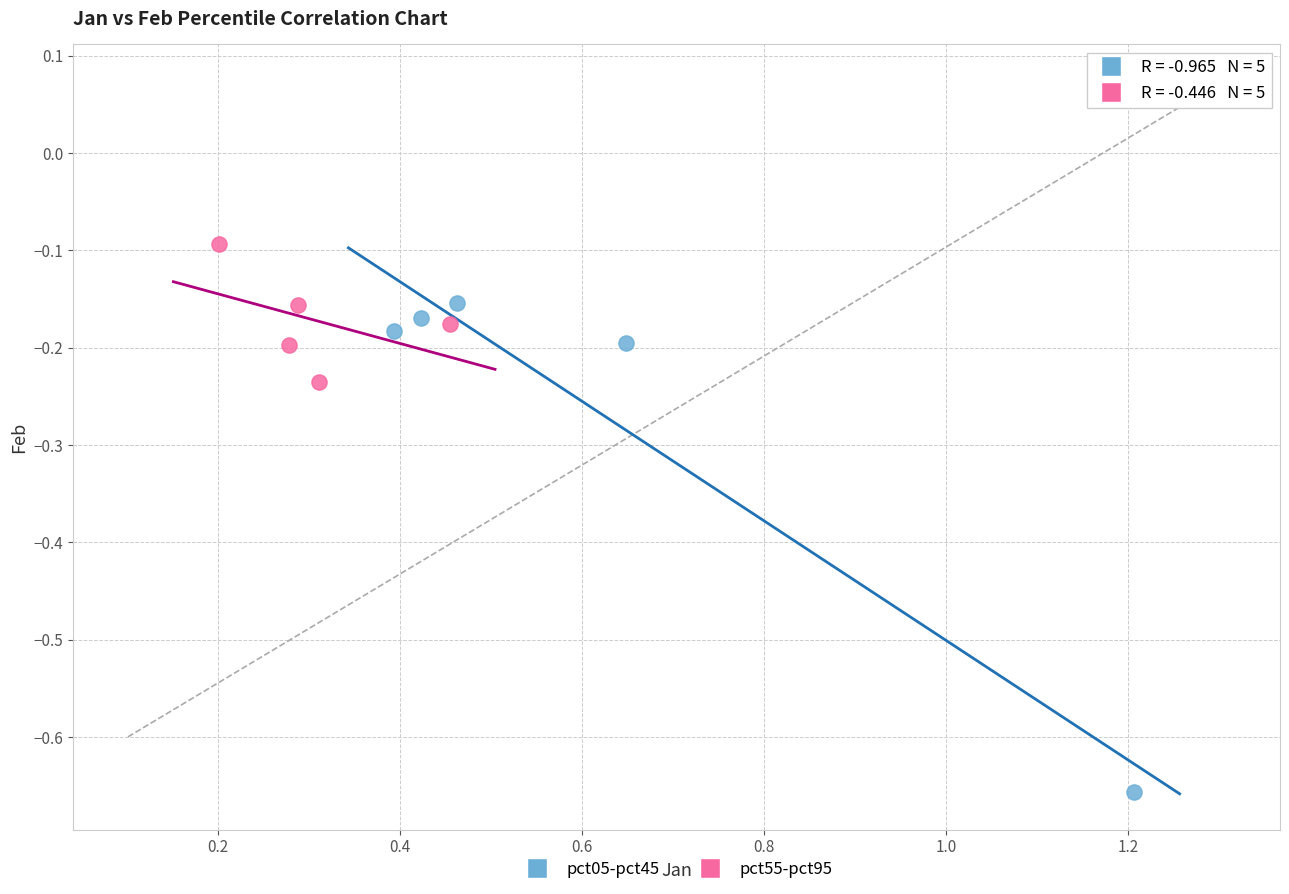

Which series has the largest Y range (max minus min)?

pct05-pct45